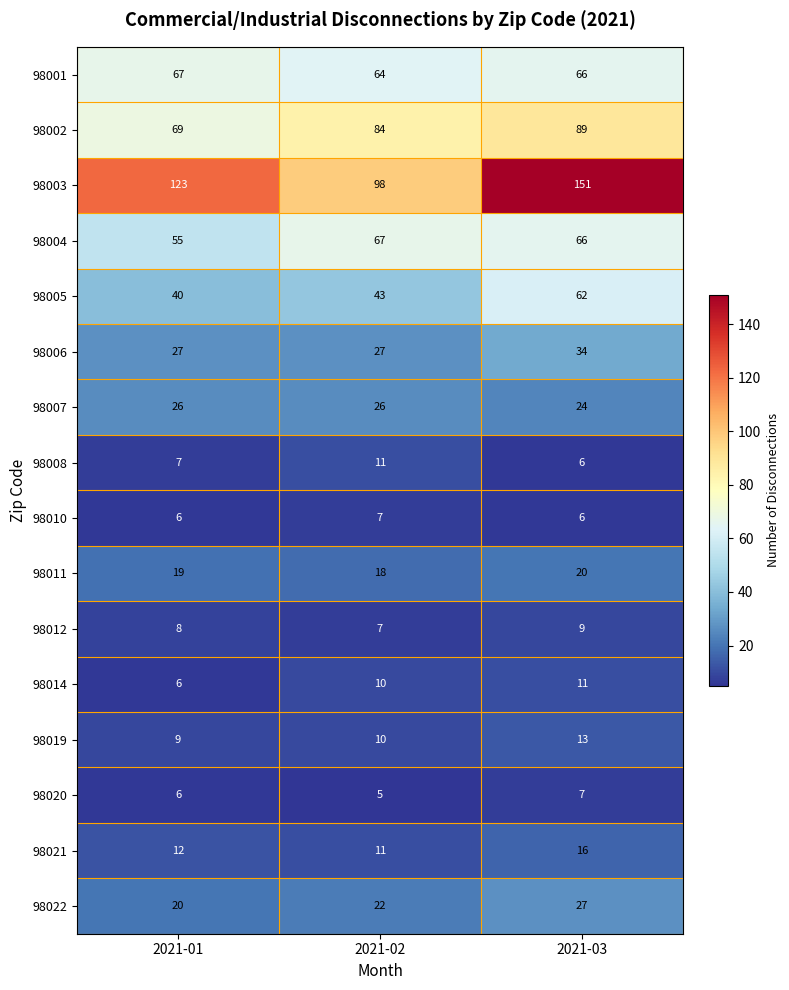

At which category is the sum across all series the highest?

2021-03